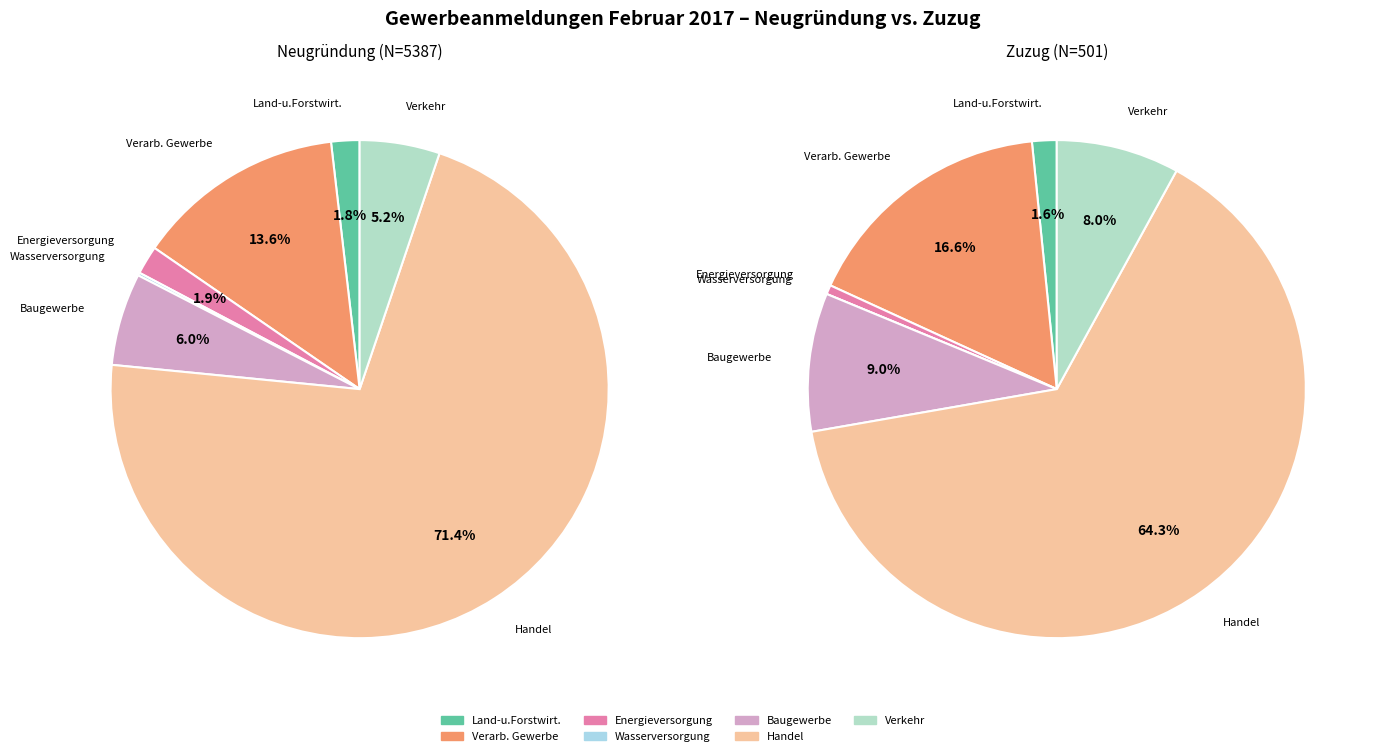

To the nearest percent, what is the average slice percentage?

14%